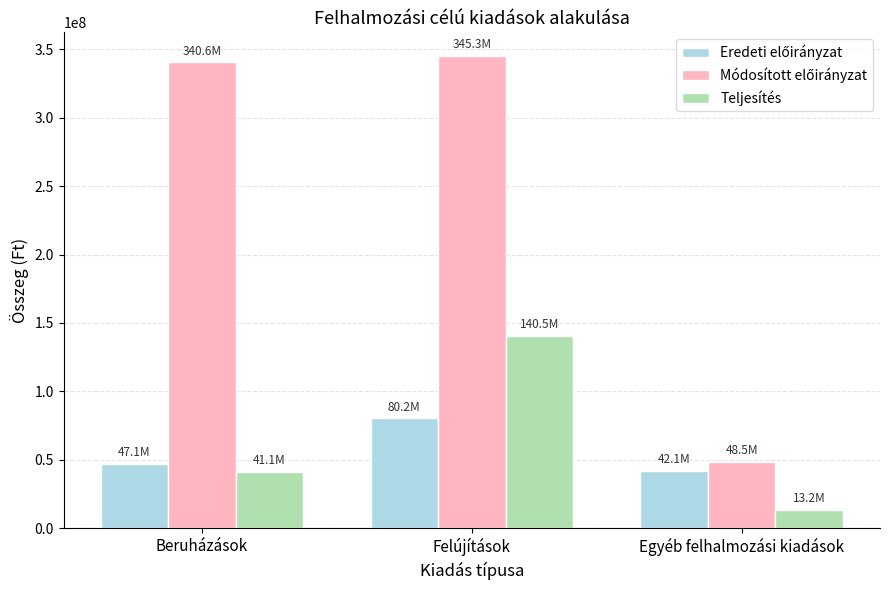

How many bars are there in each group?

3